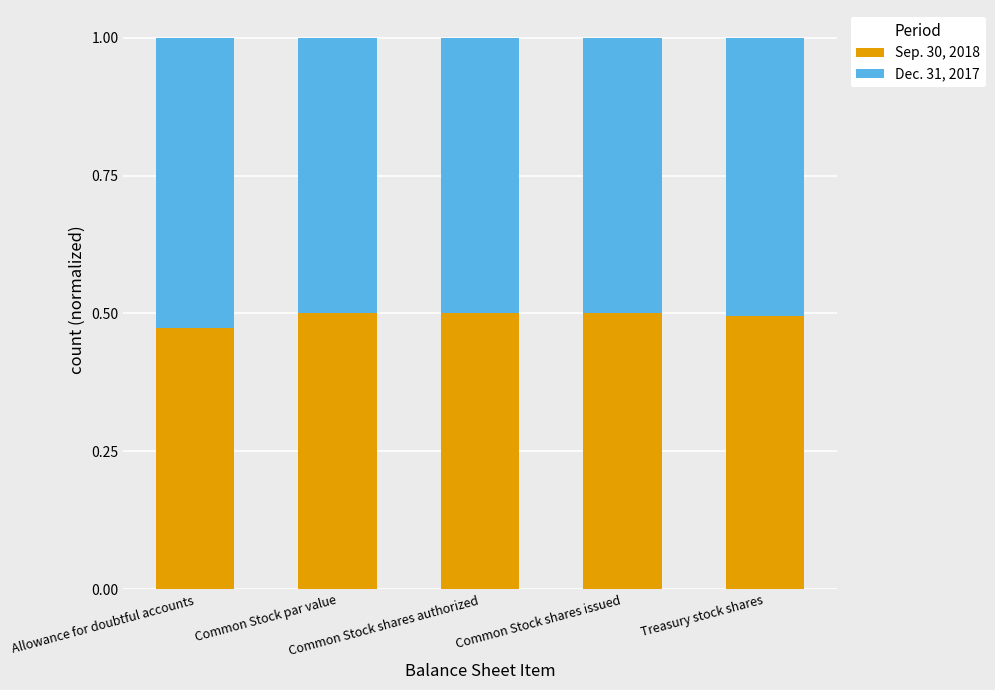

Count the Sep. 30, 2018 values in the range 0 to 1.

5